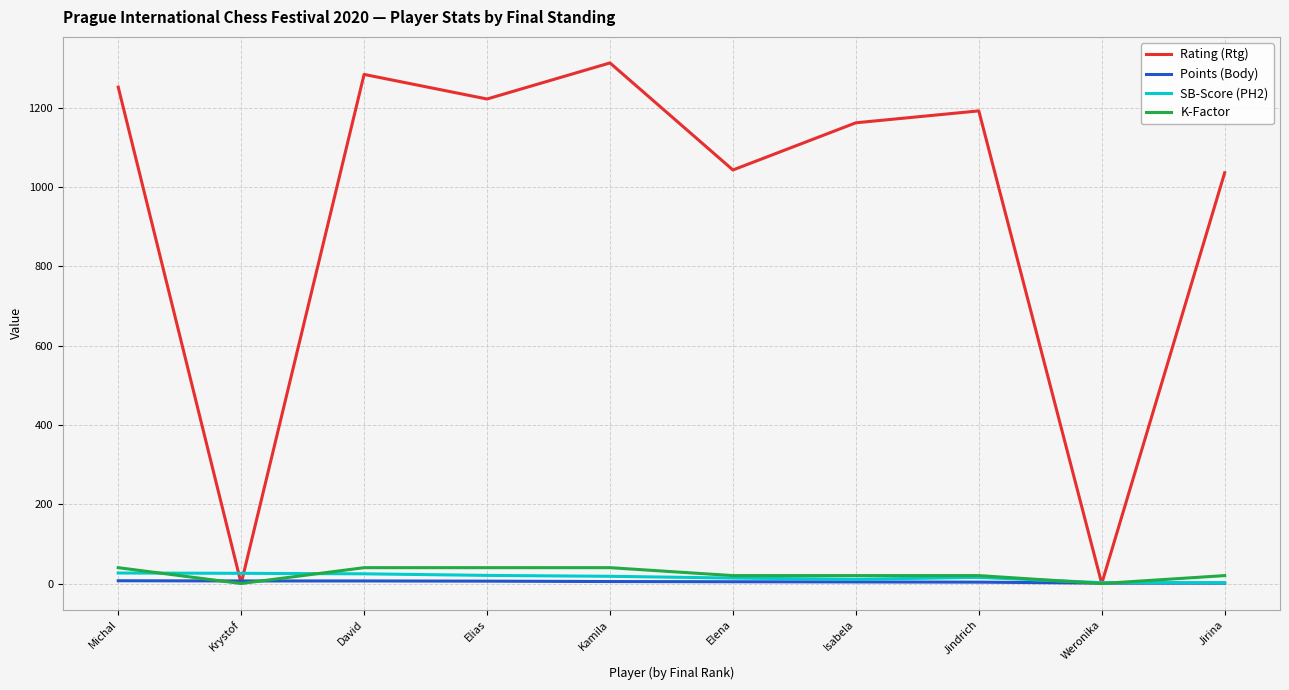

What is the maximum value shown in the chart?

1313.0